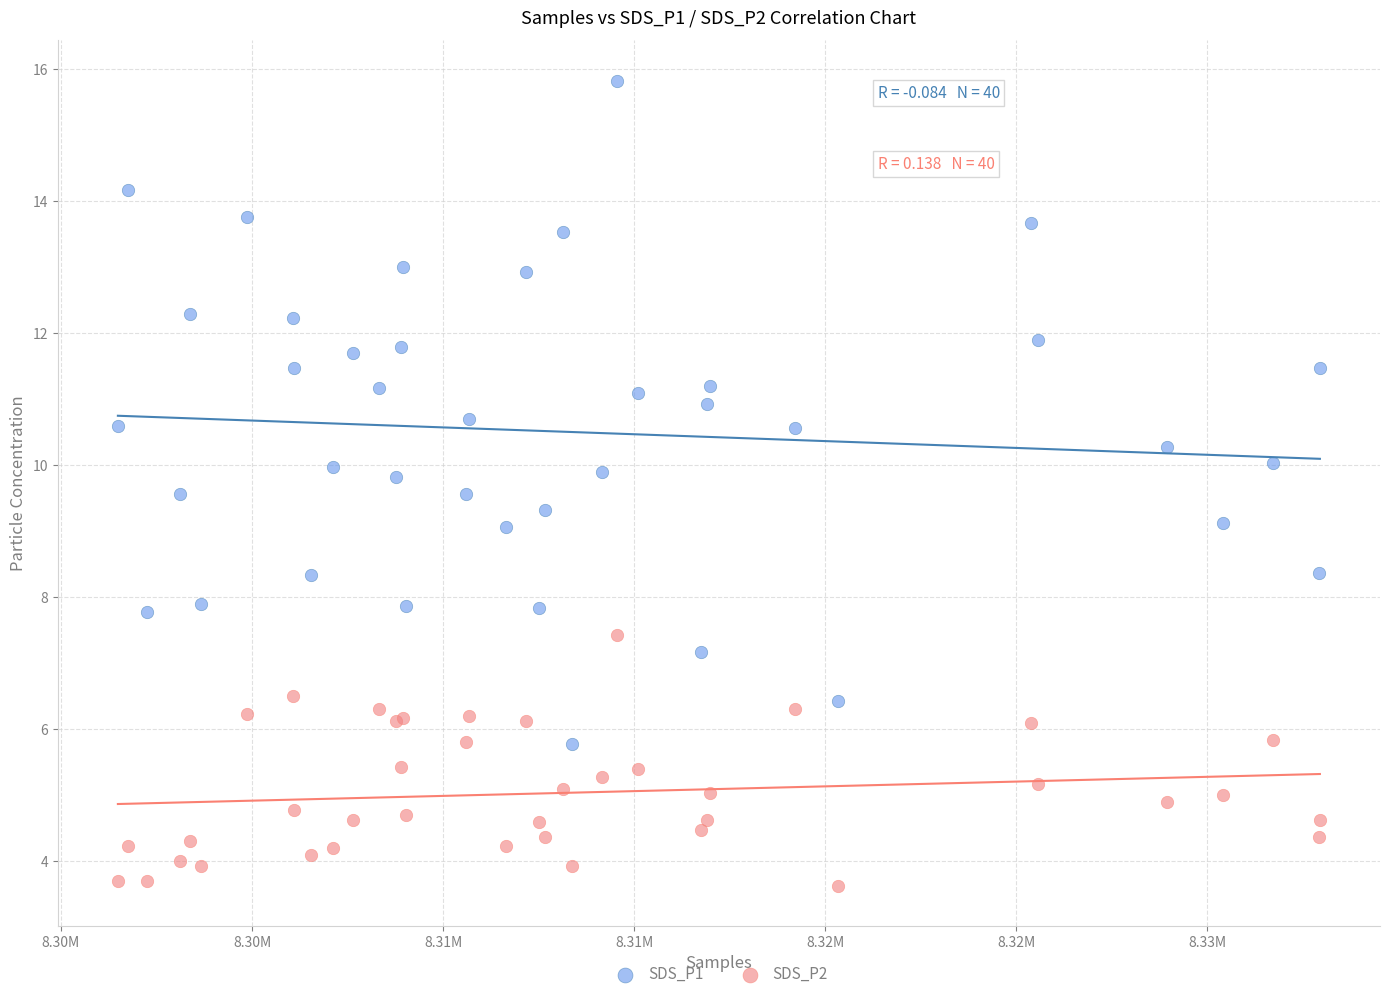

What are all the series names shown in the legend?

SDS_P1, SDS_P2